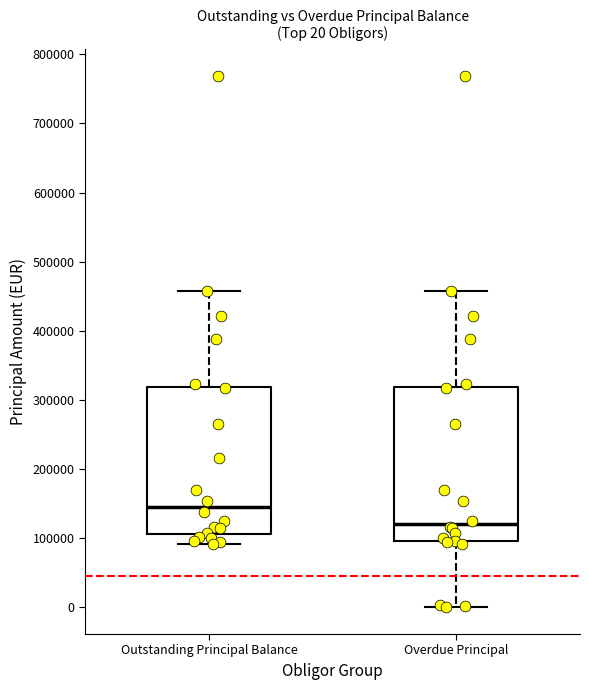

Which box is the tallest, from its lower edge to its upper edge?

Overdue Principal